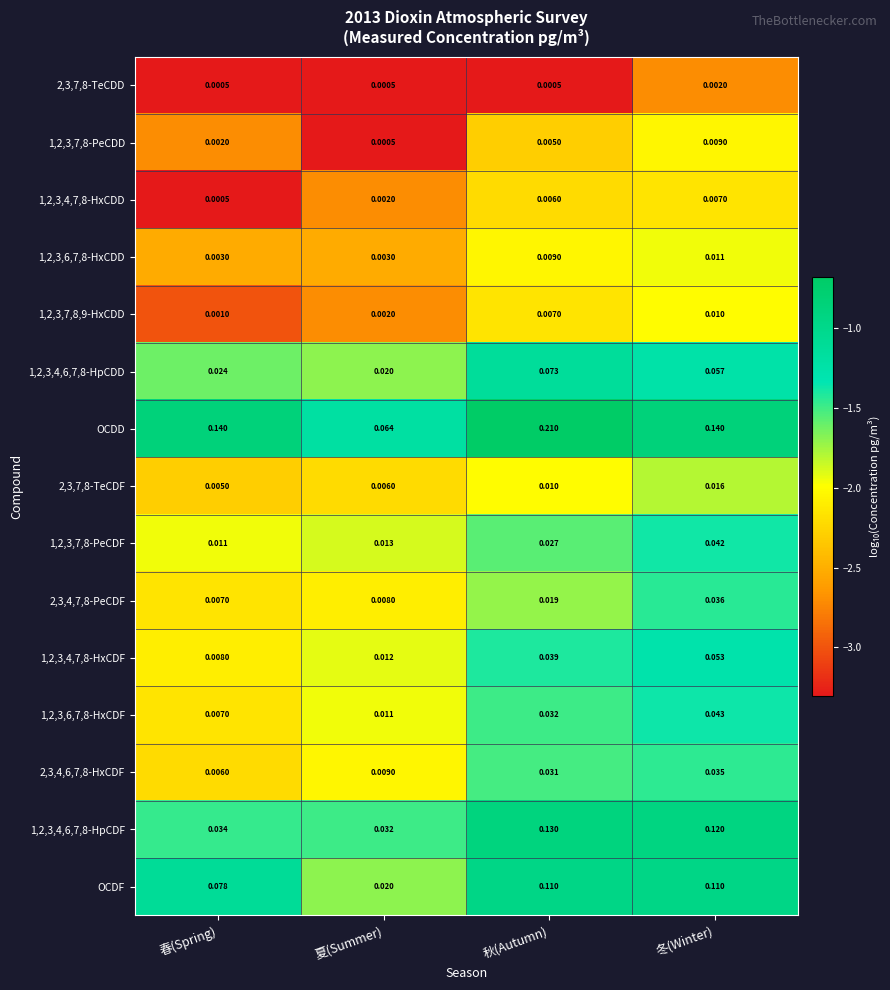

List the series in order of their peak value, highest first.

OCDD, 1,2,3,4,6,7,8-HpCDF, OCDF, 1,2,3,4,6,7,8-HpCDD, 1,2,3,4,7,8-HxCDF, 1,2,3,6,7,8-HxCDF, 1,2,3,7,8-PeCDF, 2,3,4,7,8-PeCDF, 2,3,4,6,7,8-HxCDF, 2,3,7,8-TeCDF, 1,2,3,6,7,8-HxCDD, 1,2,3,7,8,9-HxCDD, 1,2,3,7,8-PeCDD, 1,2,3,4,7,8-HxCDD, 2,3,7,8-TeCDD